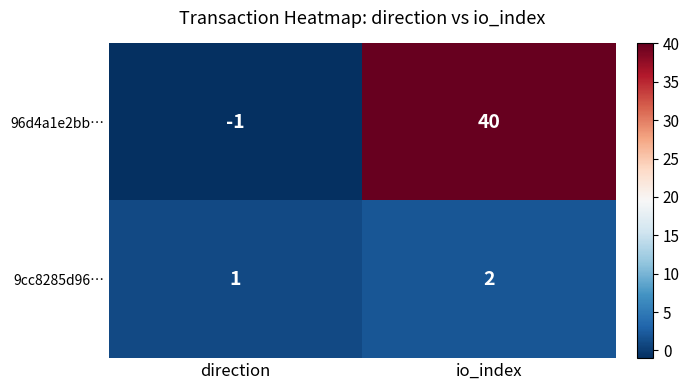

What is the sum of all 96d4a1e2bb… values?

39